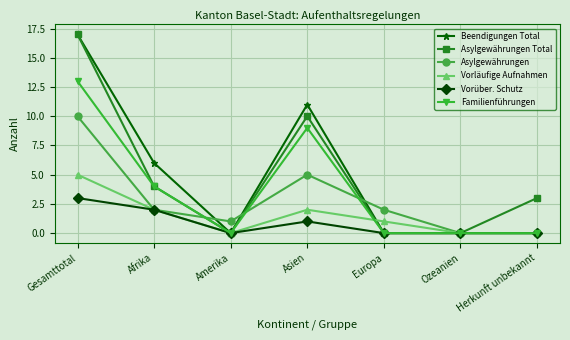

Count the number of data series in this chart.

6